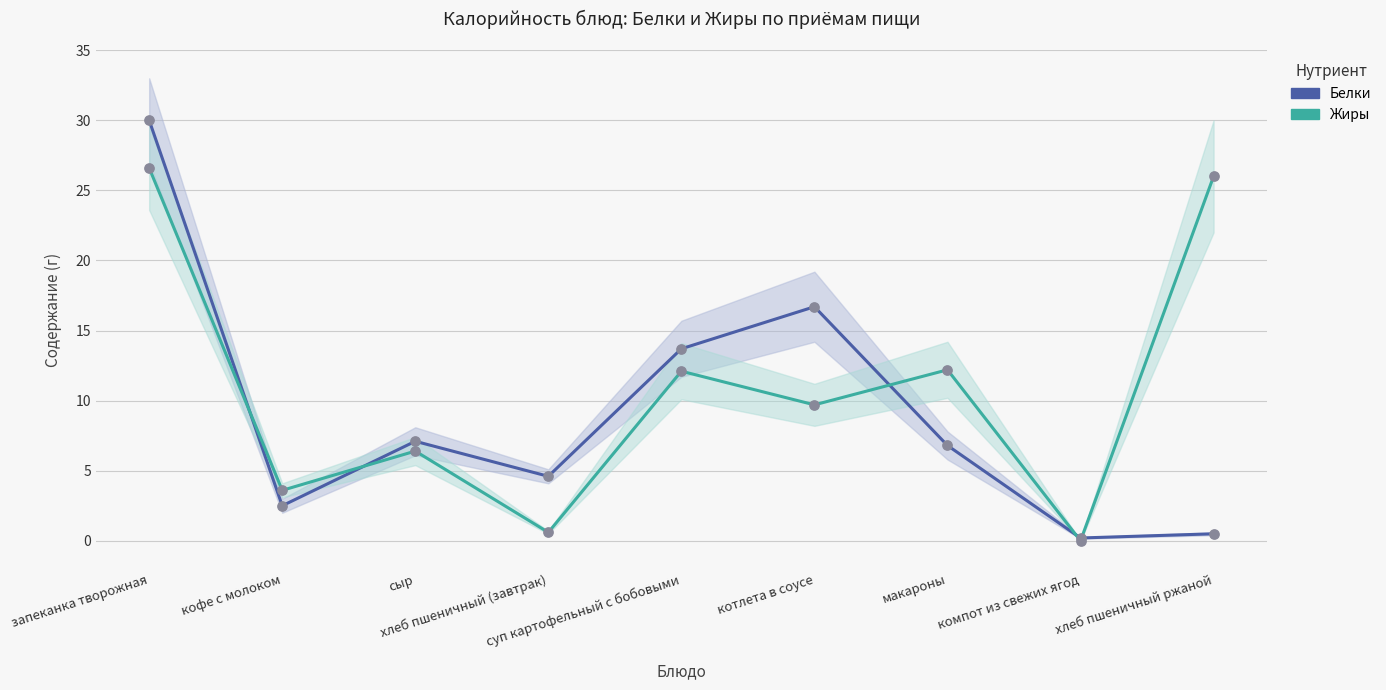

What are all the series names shown in the legend?

Белки, Жиры